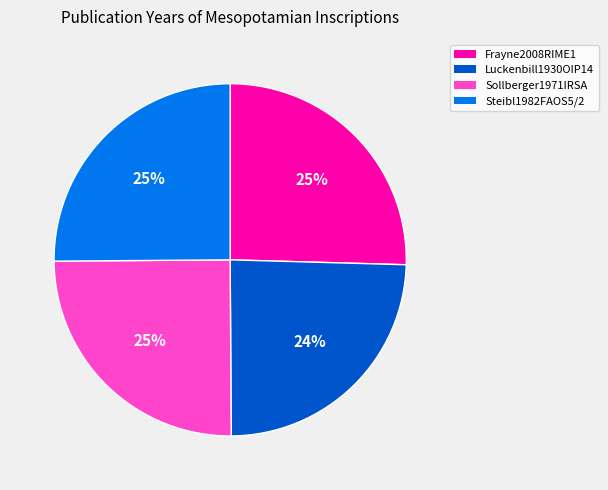

Do Frayne2008RIME1 and Steibl1982FAOS5/2 together represent more than half of the pie?

Yes